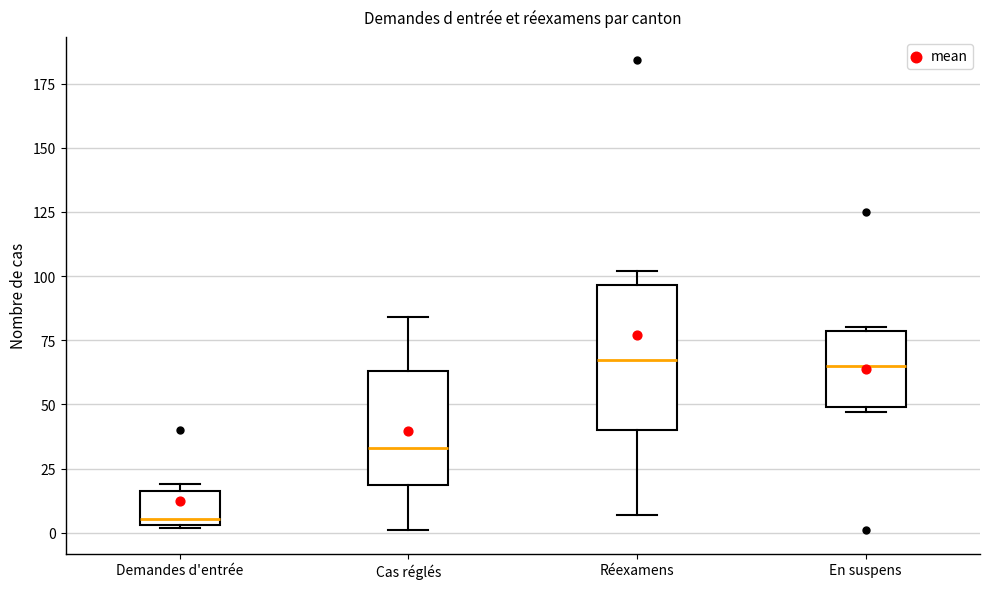

Reading left to right, transcribe this box plot: for each box, give where its median line is, the range the box spans, and where its two whiskers end, as read against the y-axis. The values are not printed on the chart, so give them approximately, as read against the axis.

Demandes d'entrée: median 5 (just above the box's lower edge), box 5 to 15, whiskers 0 to 20
Cas réglés: median 35, box 20 to 65, whiskers 0 to 85
Réexamens: median 70, box 40 to 95, whiskers 5 to 100
En suspens: median 65, box 50 to 80, whiskers 45 to 80